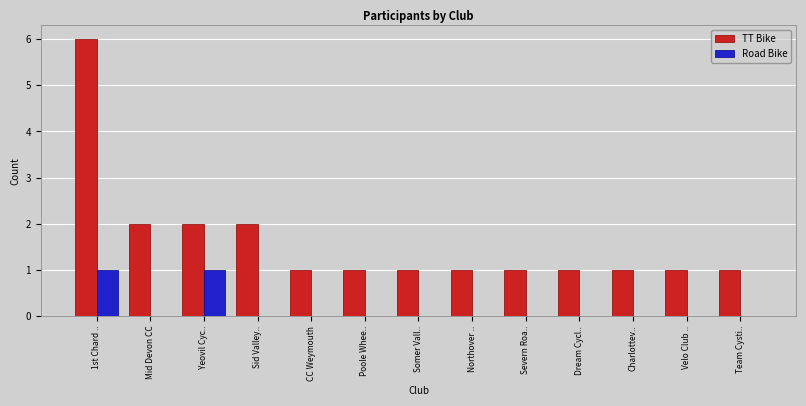

Reading right to left, what are all the values shown in this chart?

TT Bike: Team Cysti..=1	Velo Club ..=1	Charlottev..=1	Dream Cycl..=1	Severn Roa..=1	Northover ..=1	Somer Vall..=1	Poole Whee..=1	CC Weymouth=1	Sid Valley..=2	Yeovil Cyc..=2	Mid Devon CC=2	1st Chard ..=6
Road Bike: Team Cysti..=0	Velo Club ..=0	Charlottev..=0	Dream Cycl..=0	Severn Roa..=0	Northover ..=0	Somer Vall..=0	Poole Whee..=0	CC Weymouth=0	Sid Valley..=0	Yeovil Cyc..=1	Mid Devon CC=0	1st Chard ..=1